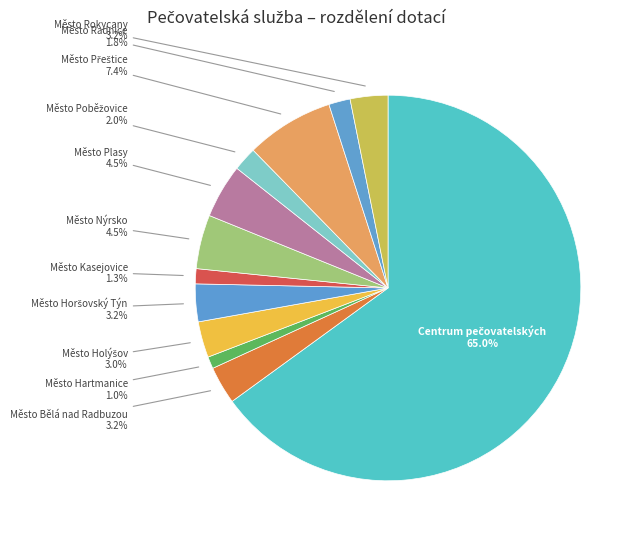

Combined, do Město Plasy and Město Bělá nad Radbuzou account for over 50%?

No